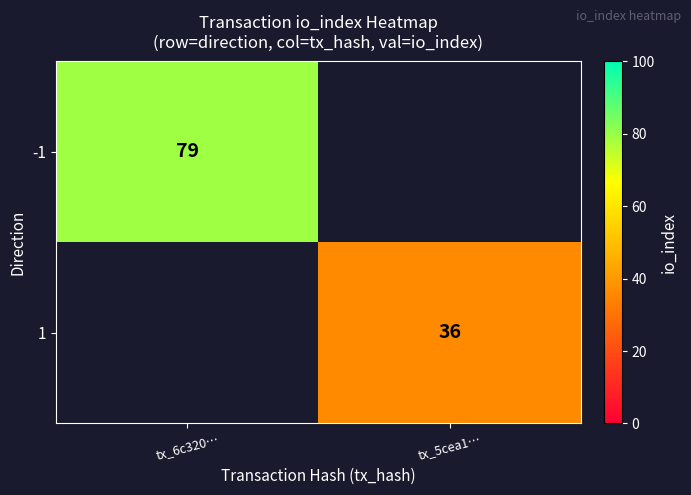

The 1 series shows 20 at tx_5cea1…. True or false?

False